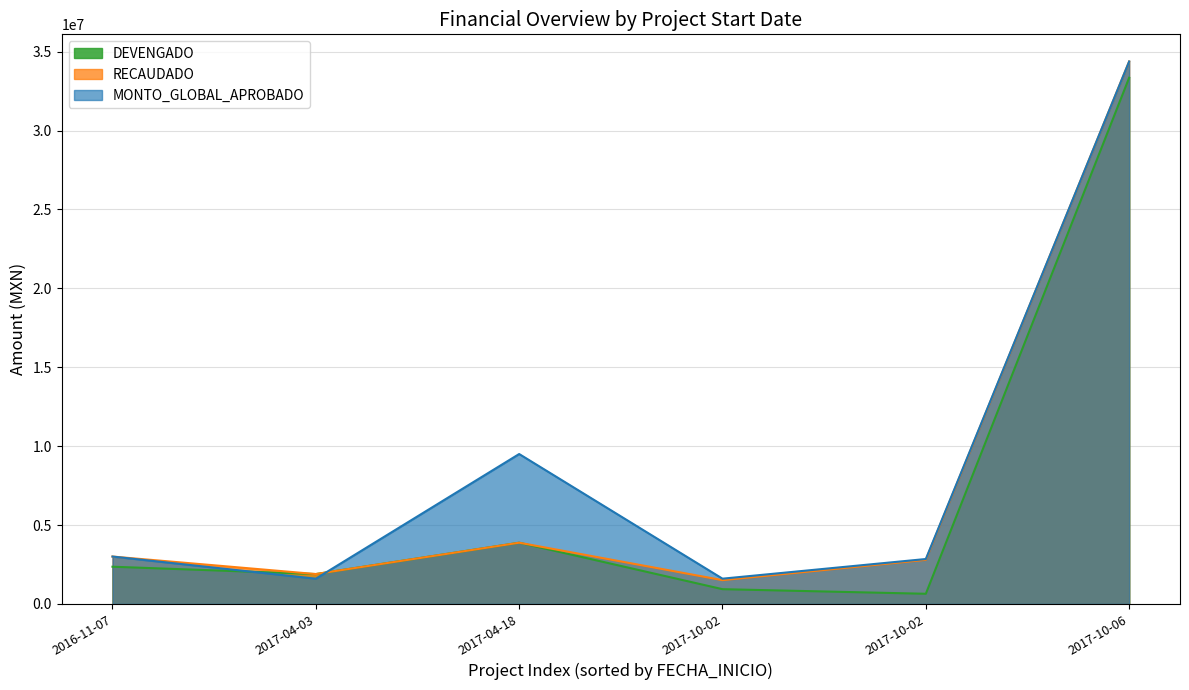

Does the chart have visible grid lines?

Yes